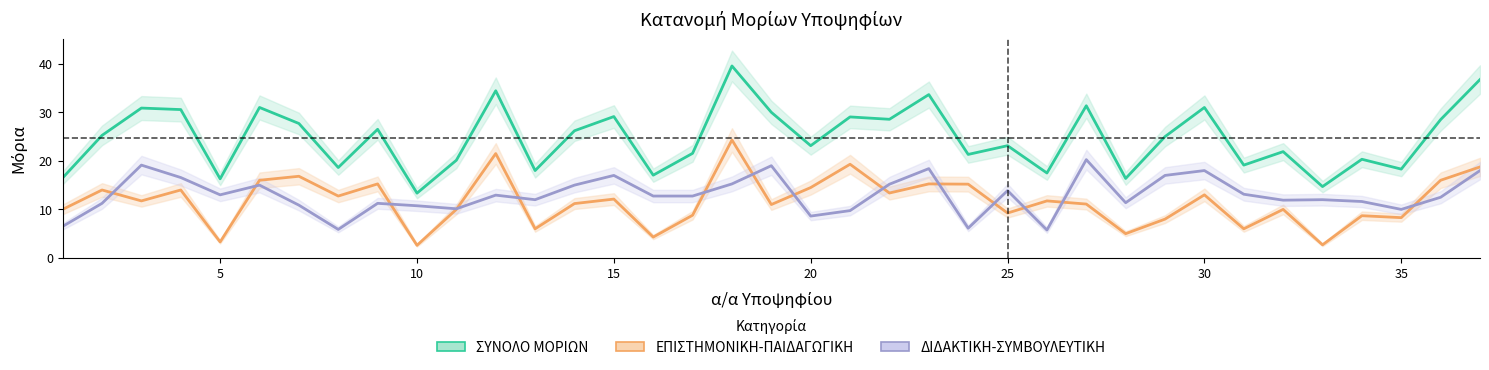

How many data points in ΔΙΔΑΚΤΙΚΗ-ΣΥΜΒΟΥΛΕΥΤΙΚΗ are above 12?

20